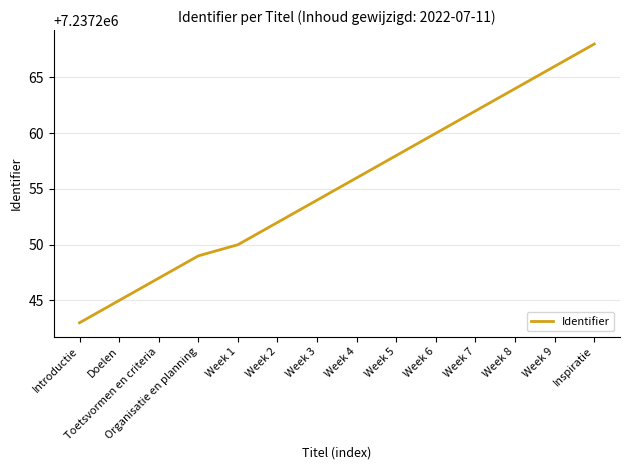

What position from the right is Week 2?

9